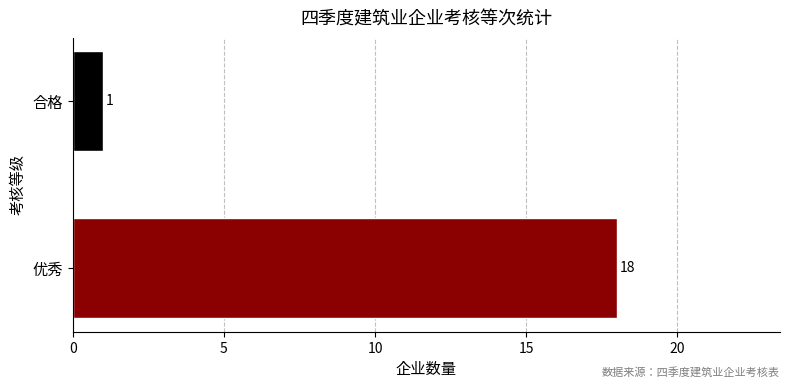

How many bars are there in total?

2